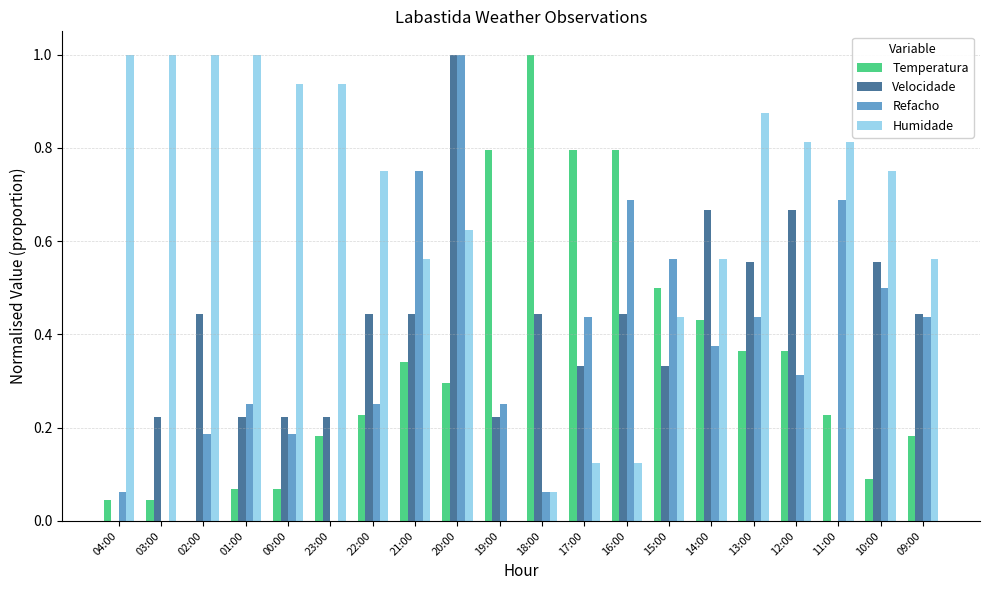

What is the maximum value shown in the chart?

1.0